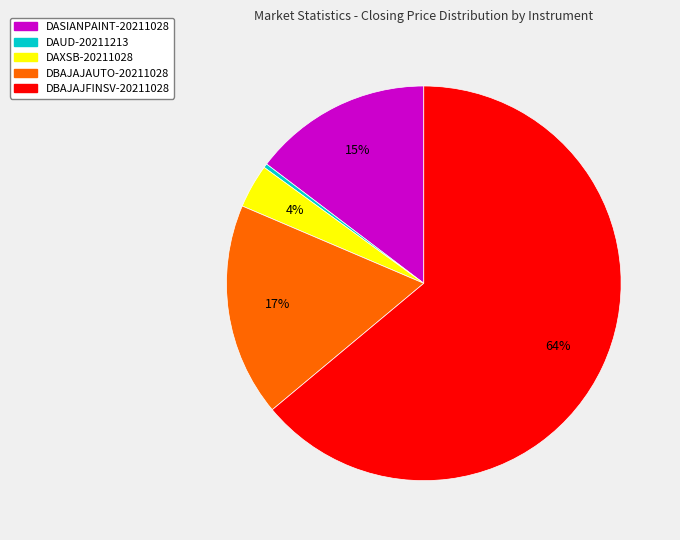

Is there a majority slice in this chart?

Yes